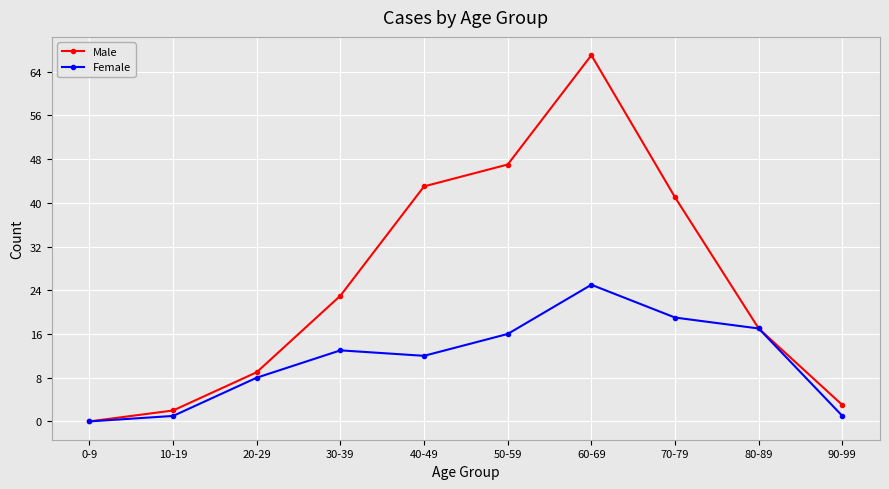

What is the value of the Male point at the 4th from the left?

23